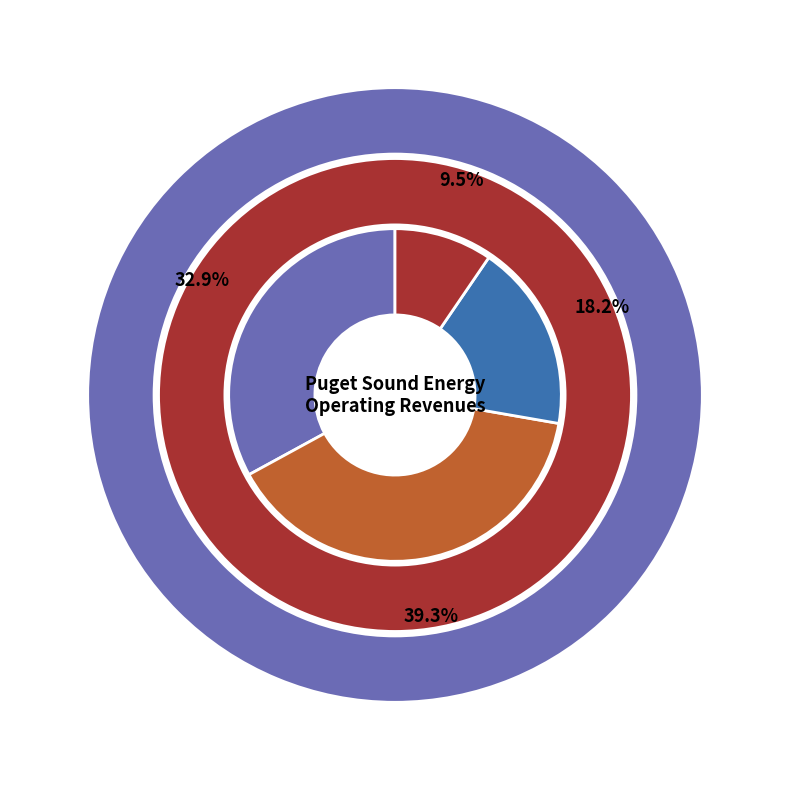

Does Gas Commercial & Industrial account for over 50% of the chart?

No